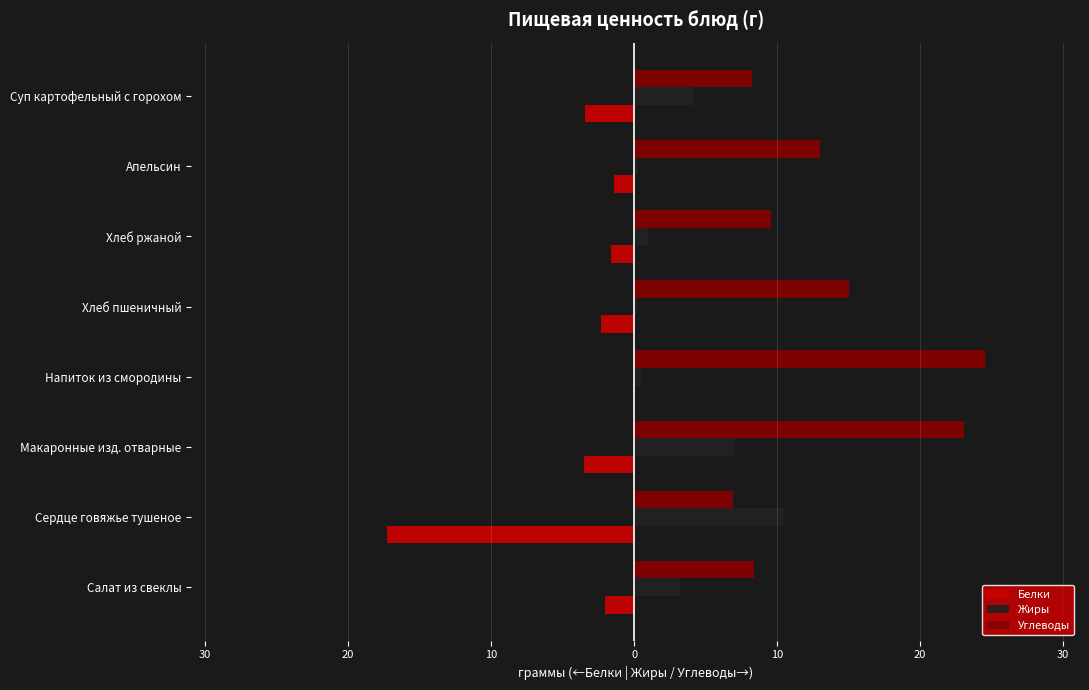

Reading left to right, extract all data points from this chart.

Белки: -2.0	-17.3	-3.5	0.0	-2.3	-1.6	-1.4	-3.4
Жиры: 3.2	10.5	7.0	0.5	0.2	1.0	0.3	4.2
Углеводы: 8.4	6.9	23.1	24.5	15.0	9.6	13.0	8.2